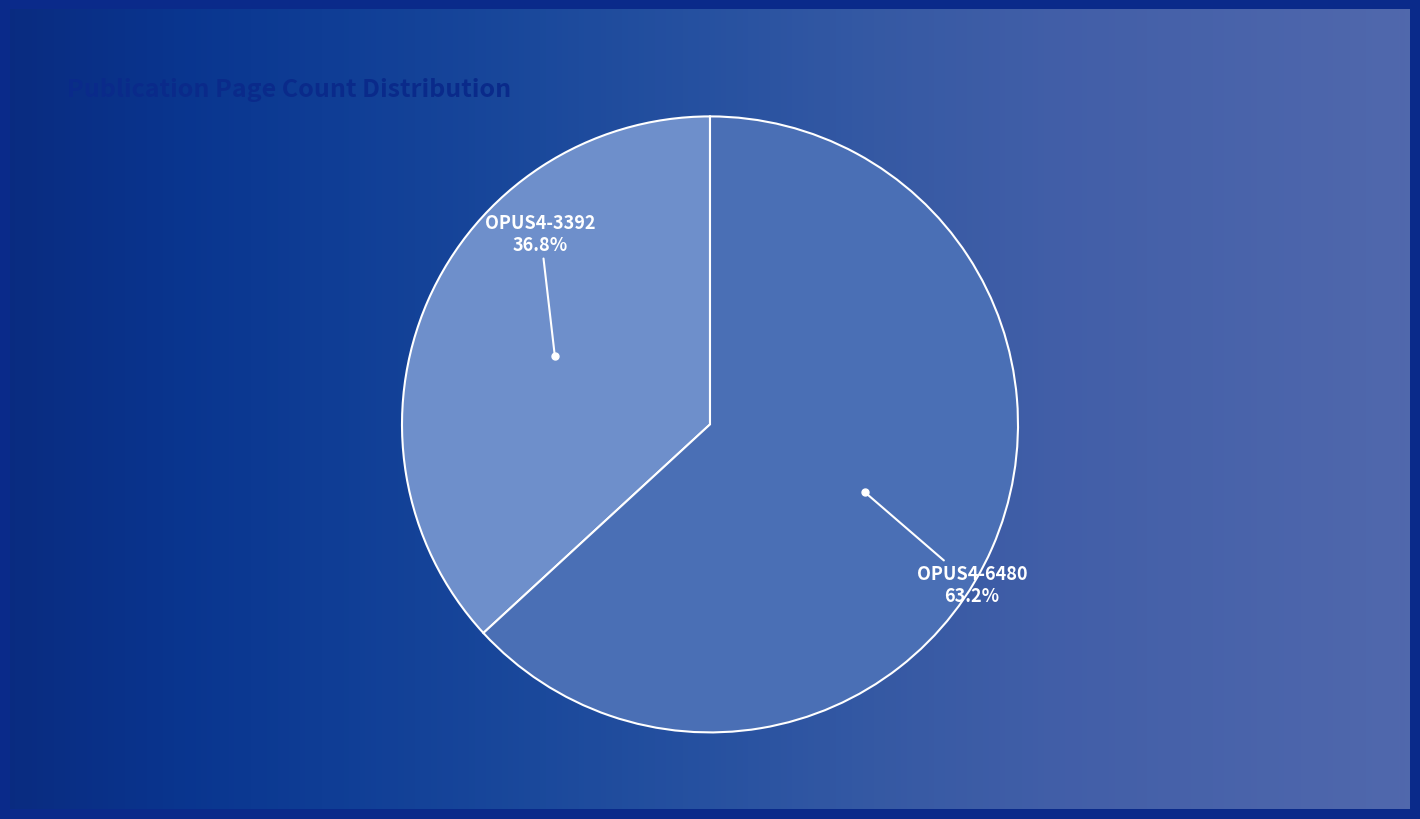

How many slices are in this pie chart?

2